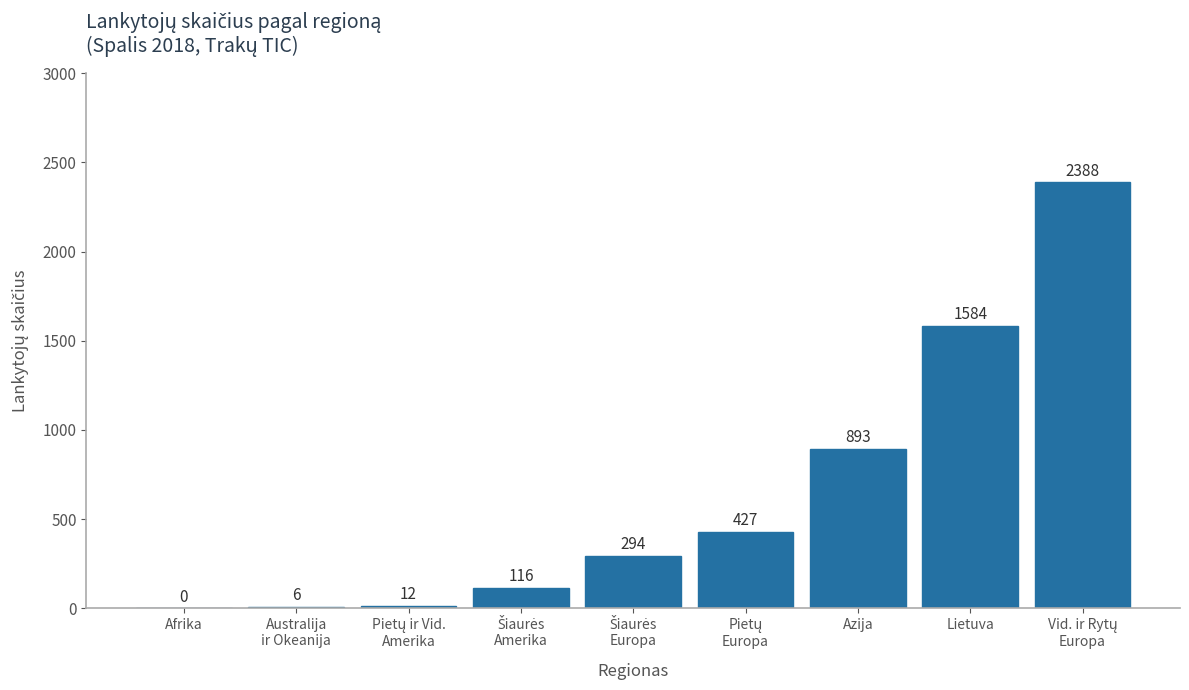

What is the sum of all values?

5720